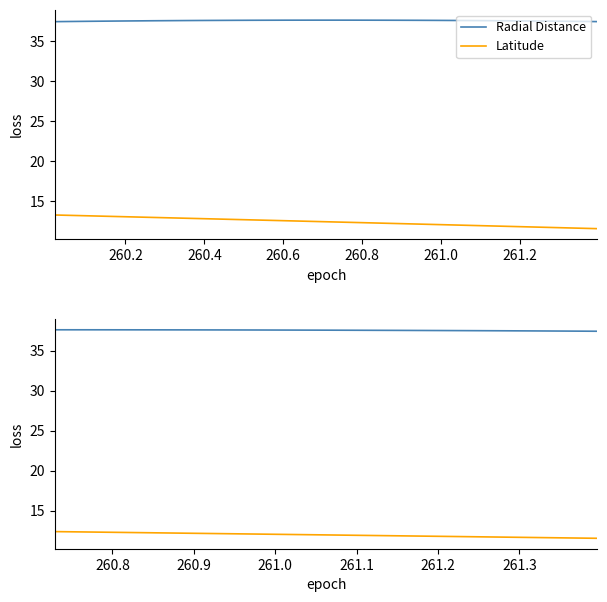

True or false: Radial Distance and Latitude cross at least once.

False